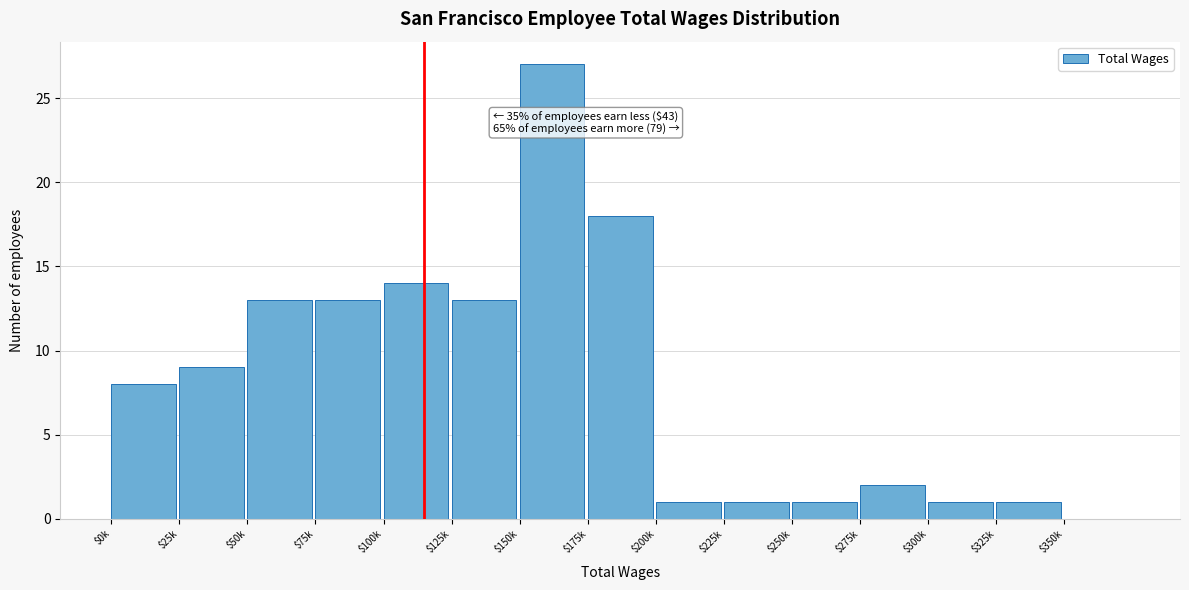

The value at $250k is 2. True or false?

False